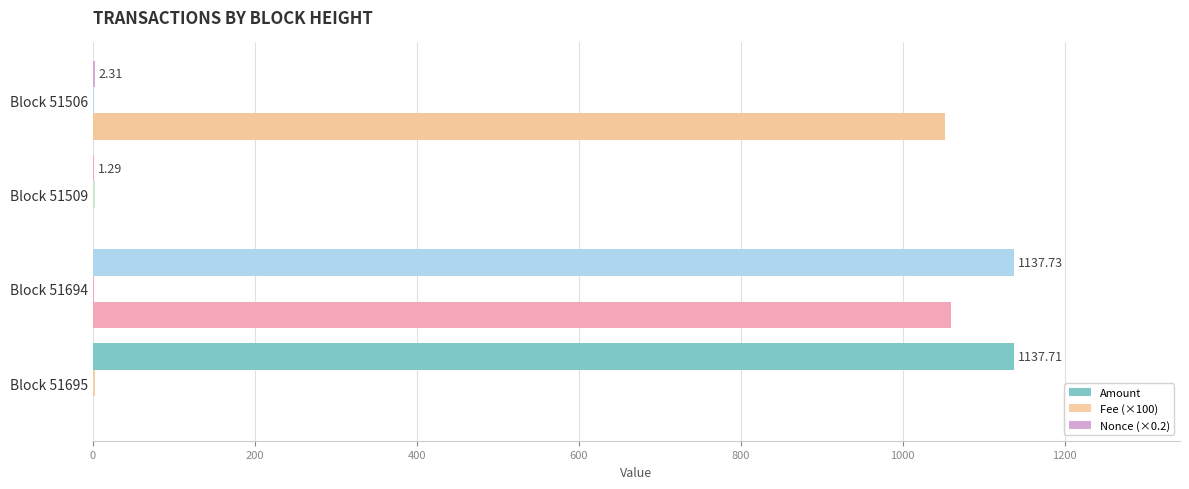

Count the number of categories in the chart.

4